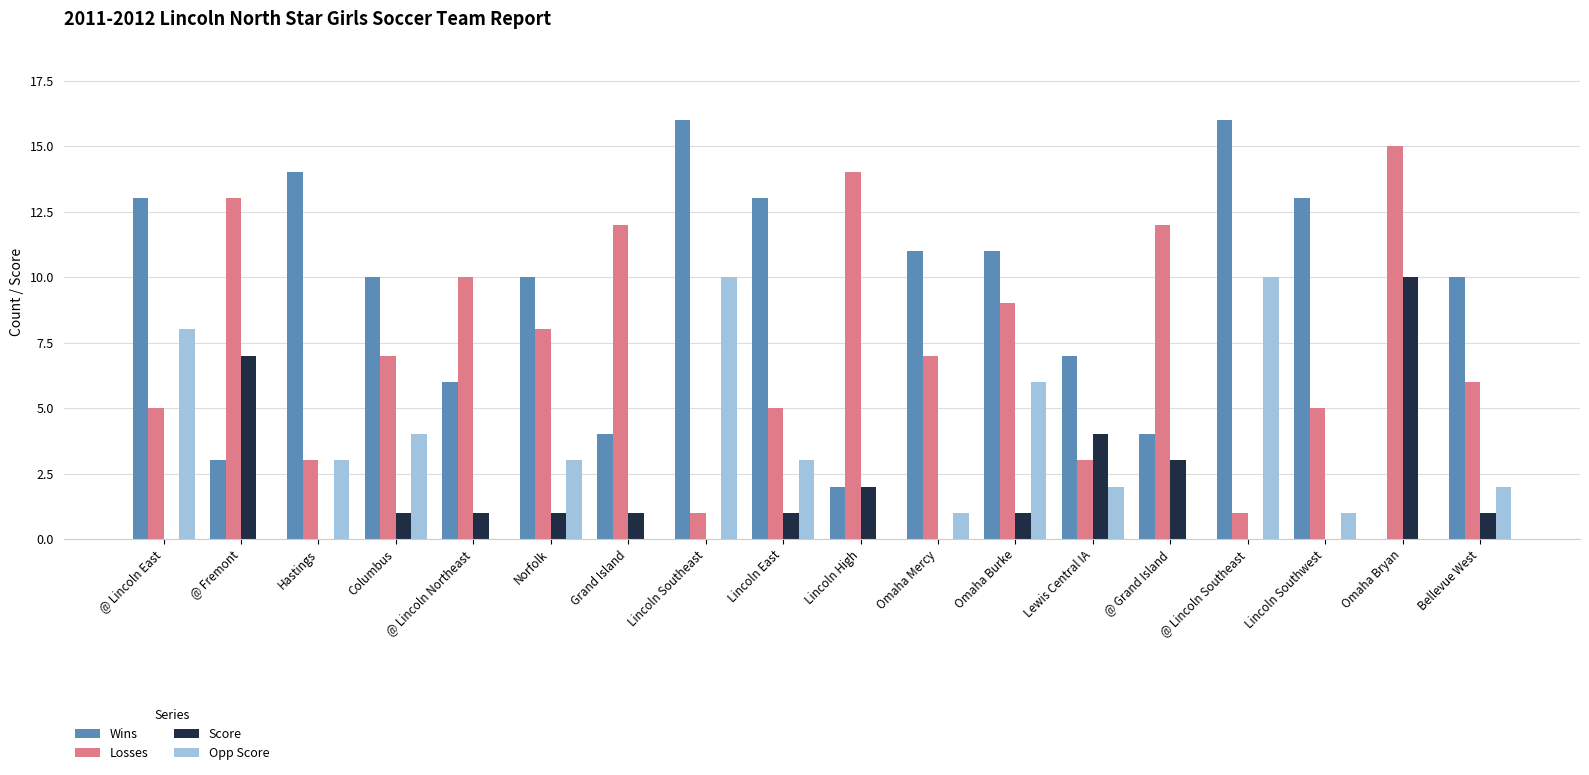

What is the sum of the Losses values at @ Lincoln Southeast and Grand Island?

13